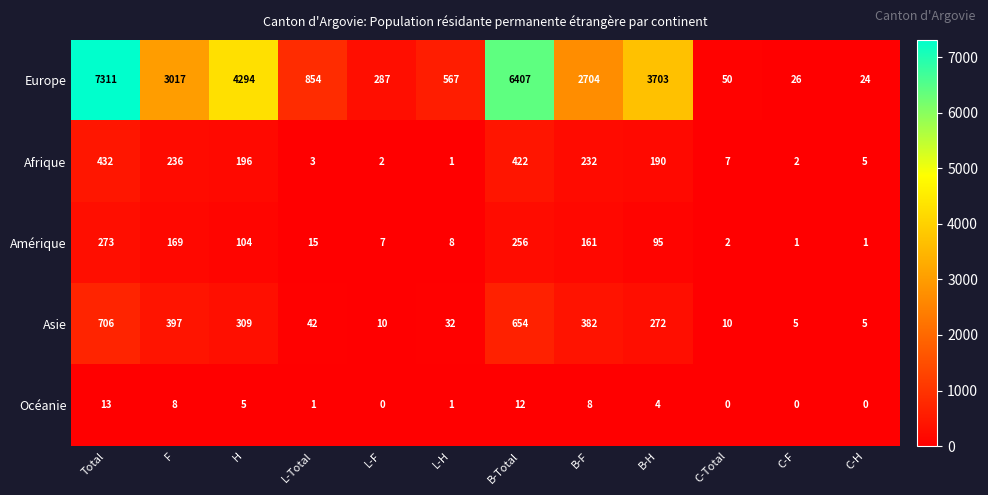

Is the value of Afrique at L-F greater than the value of Europe at C-Total?

No